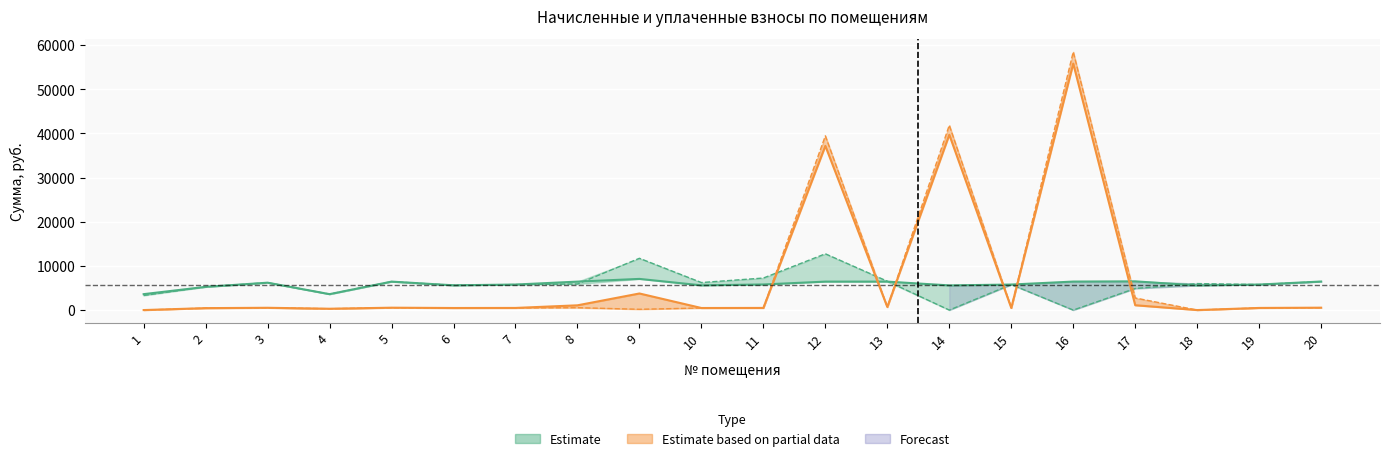

What is the maximum value shown in the chart?

58497.4